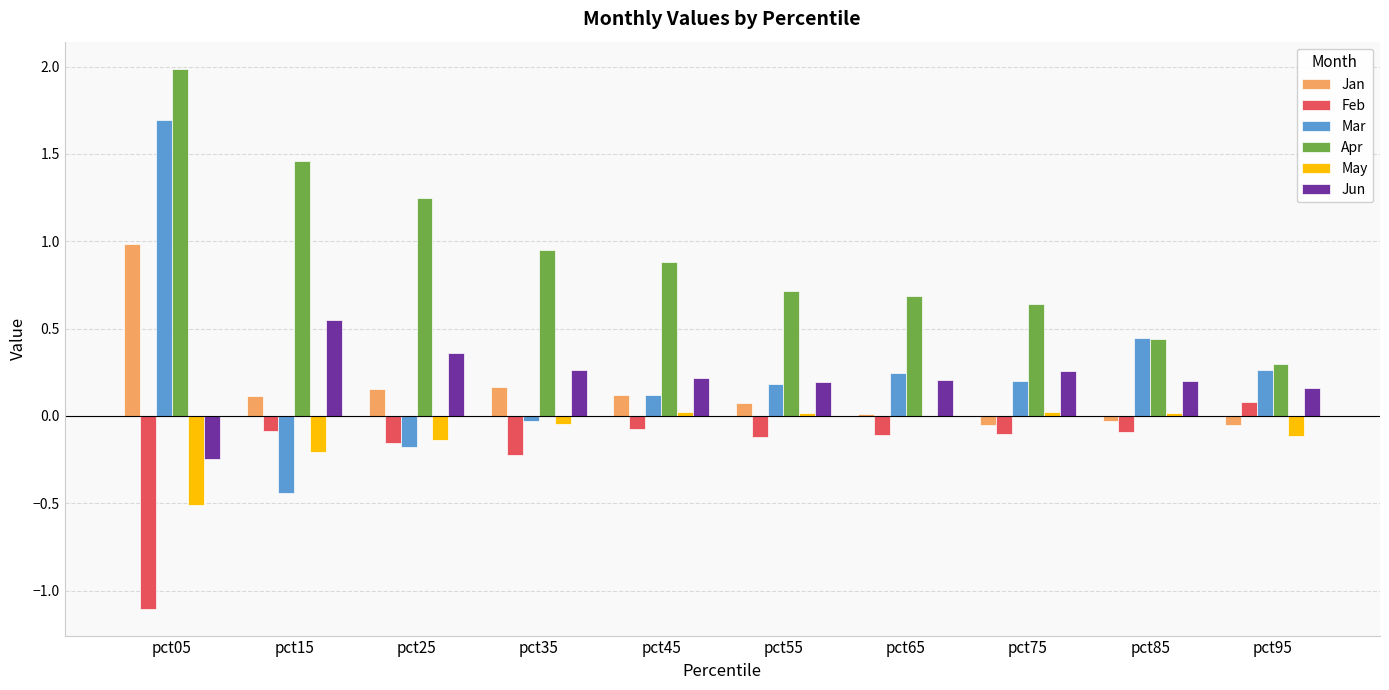

What is the sum of all Feb values?

-2.0